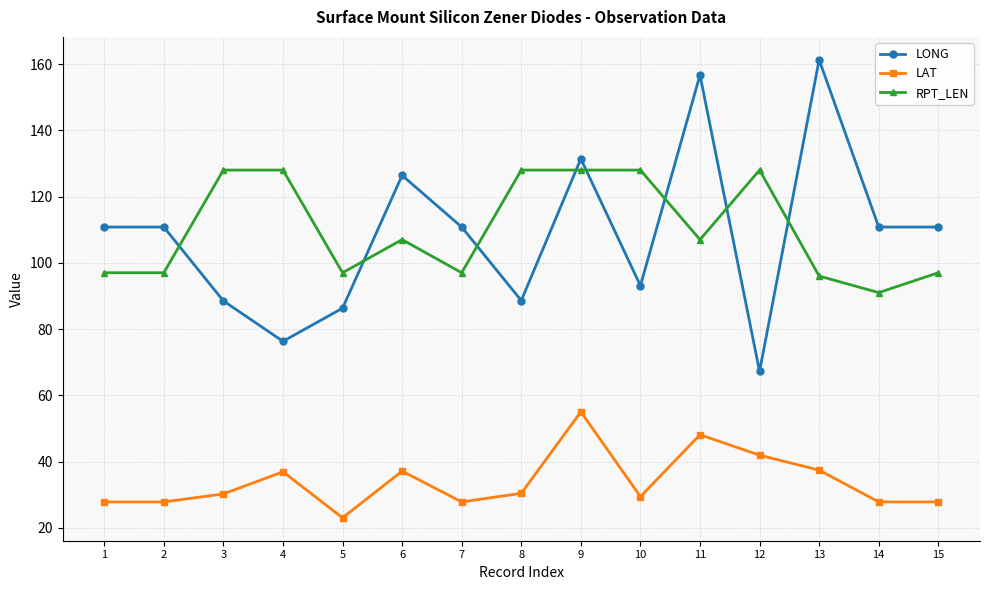

True or false: RPT_LEN and LAT cross at least once.

False